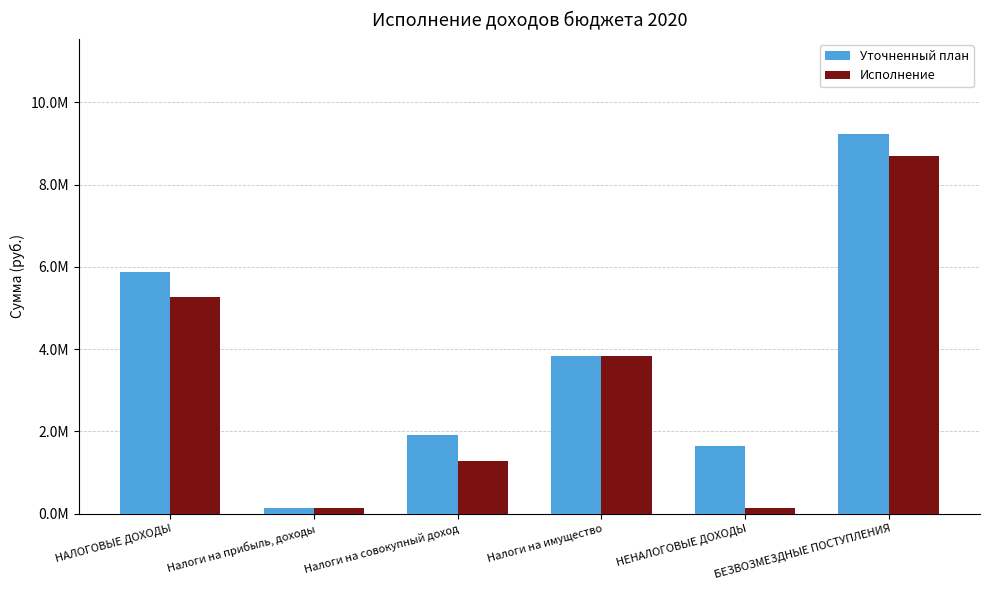

What are all the series names shown in the legend?

Уточненный план, Исполнение